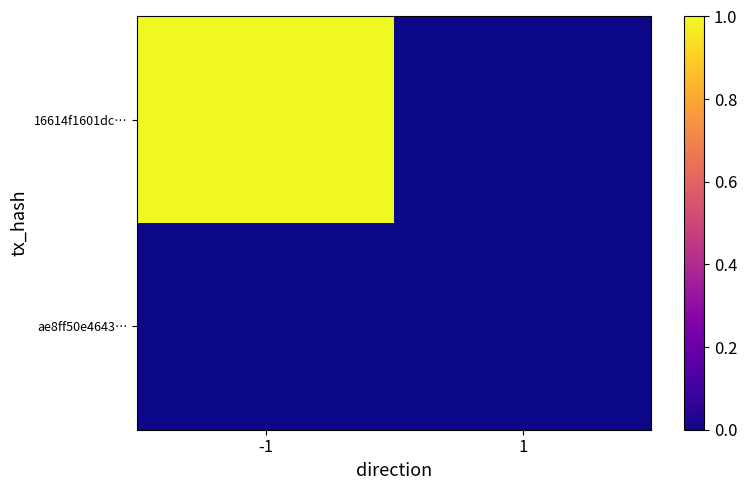

Which series has the widest spread of values?

16614f1601dc…